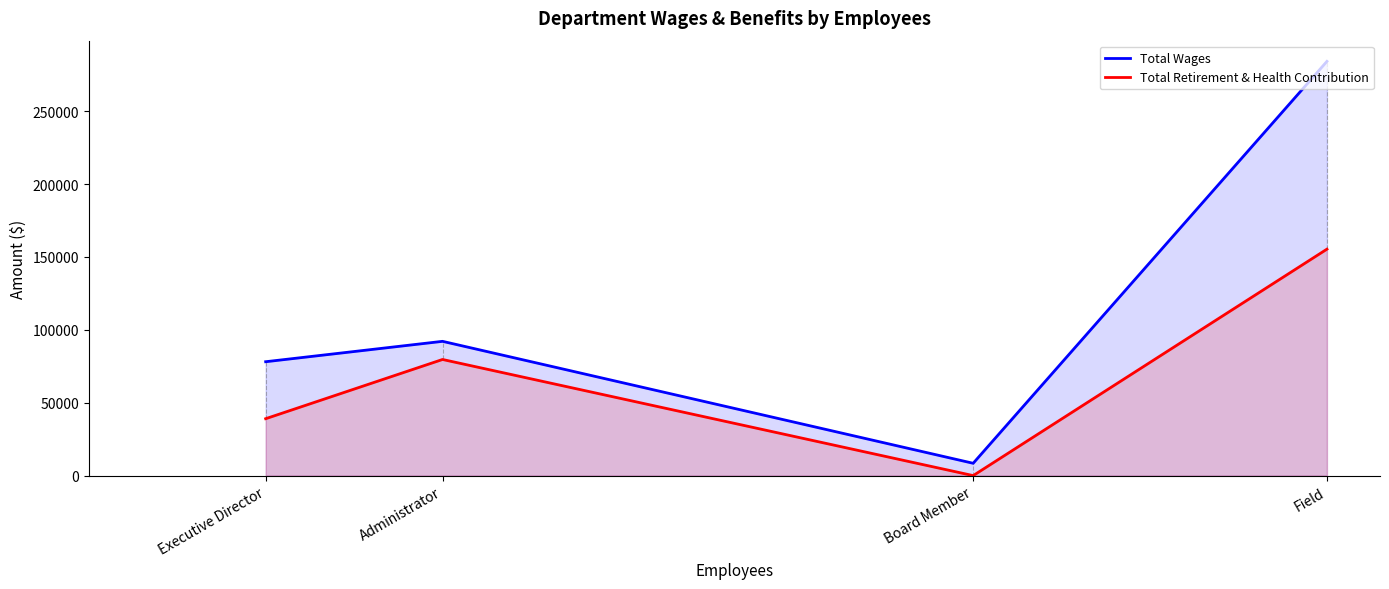

What are all the series names shown in the legend?

Total Wages, Total Retirement & Health Contribution